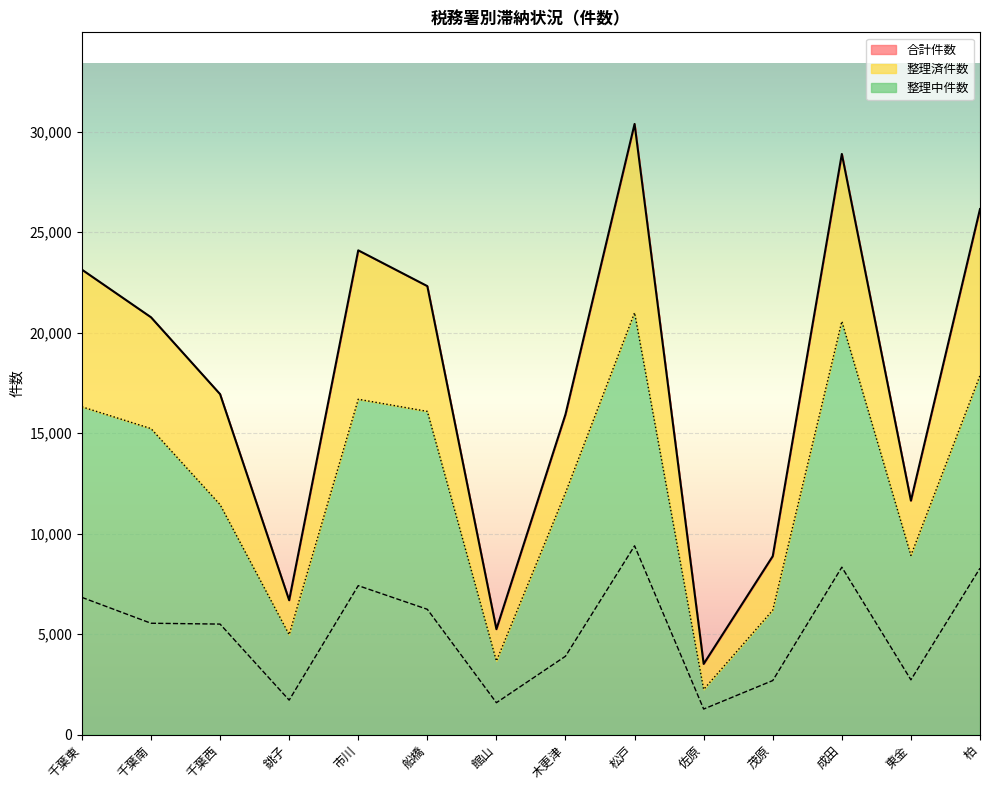

Which category has the highest value across all series?

松戸